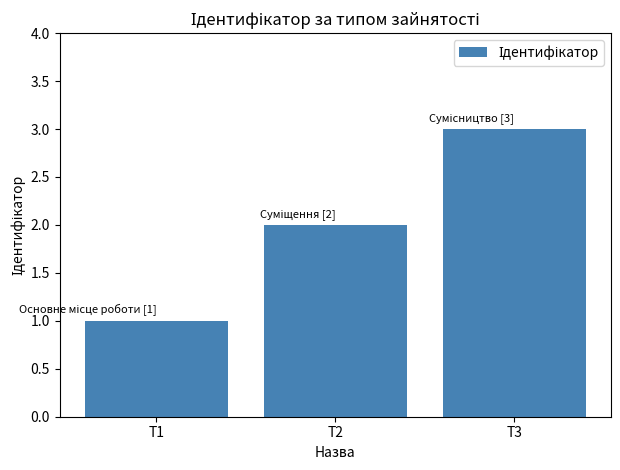

What is the greatest value displayed?

3